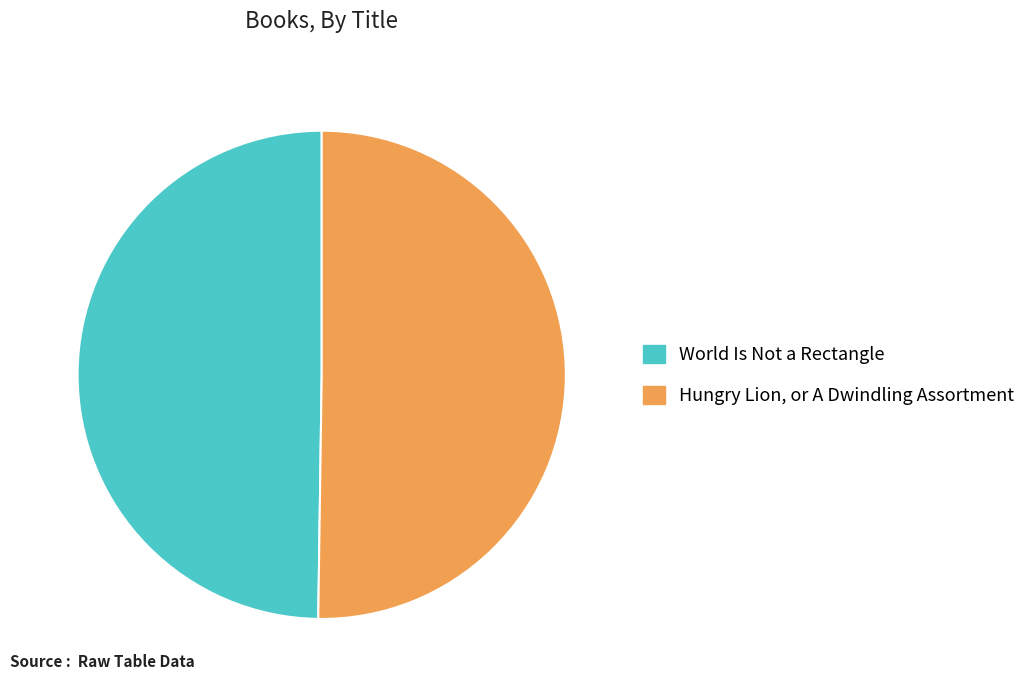

Is it true that Hungry Lion, or A Dwindling Assortment is 50% of the pie?

True